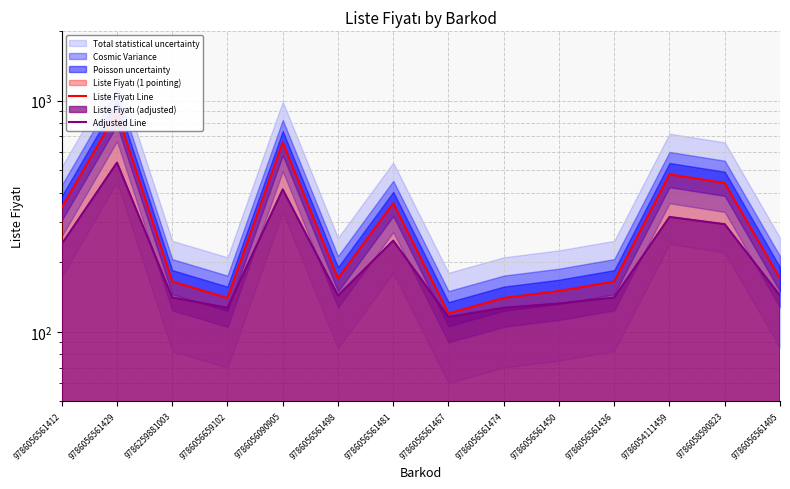

True or false: Adjusted Line and Liste Fiyatı Line cross at least once.

False